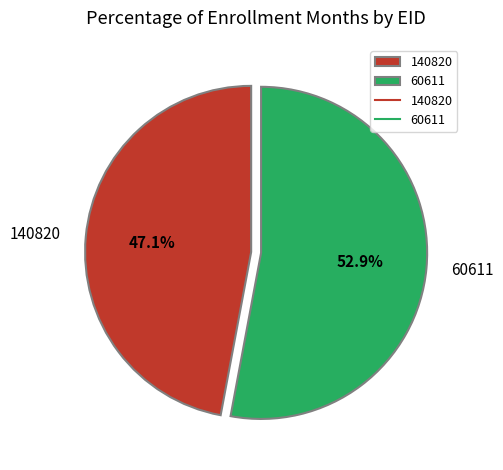

Which slice is the smallest?

140820